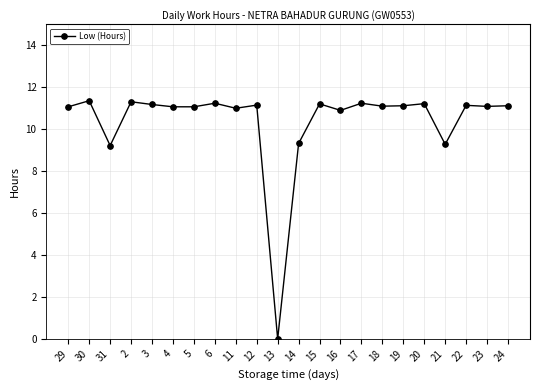

True or false: there are more than 2 points higher than both neighbors.

True